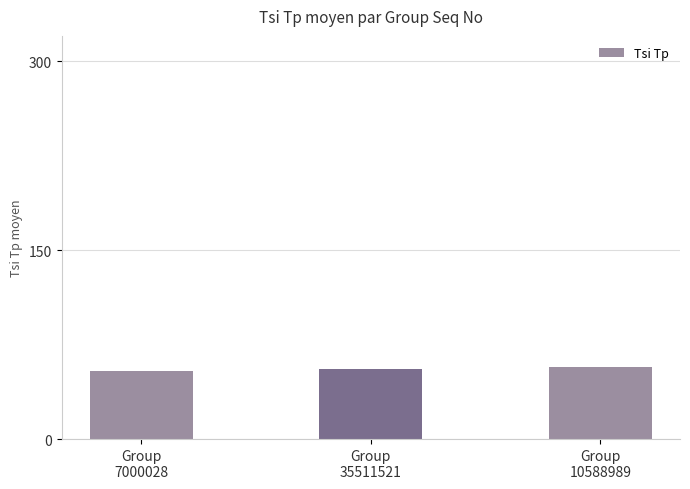

What is the maximum value shown in the chart?

57